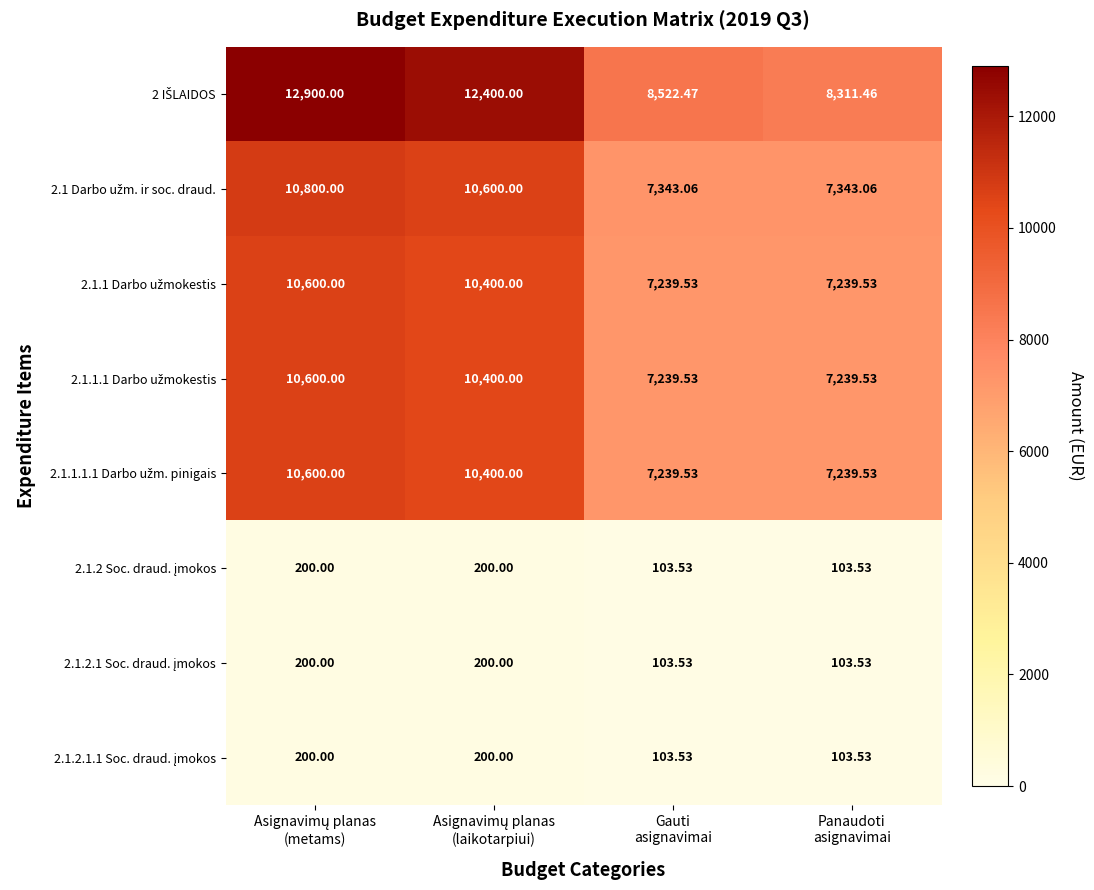

Count the number of data series in this chart.

8